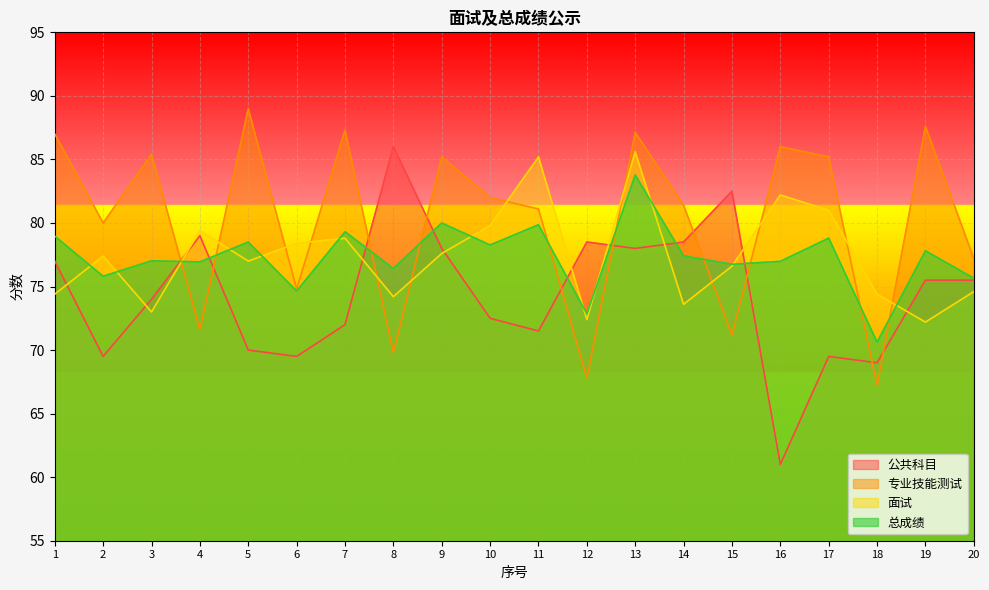

Reading right to left, what are all the values shown in this chart?

公共科目: 75.5	75.5	69.0	69.5	61.0	82.5	78.5	78.0	78.5	71.5	72.5	78.0	86.0	72.0	69.5	70.0	79.0	74.0	69.5	77.0
专业技能测试: 77.2	87.6	67.2	85.2	86.0	71.2	81.4	87.1	67.8	81.1	82.0	85.2	69.8	87.3	74.8	89.0	71.6	85.4	80.0	87.0
面试: 74.6	72.2	74.4	81.0	82.2	76.6	73.6	85.6	72.4	85.2	79.8	77.6	74.2	78.8	78.4	77.0	79.4	73.0	77.4	74.4
总成绩: 75.7	77.8	70.6	78.8	77.0	76.8	77.4	83.8	72.8	79.9	78.3	80.0	76.4	79.3	74.7	78.5	76.9	77.0	75.8	79.0